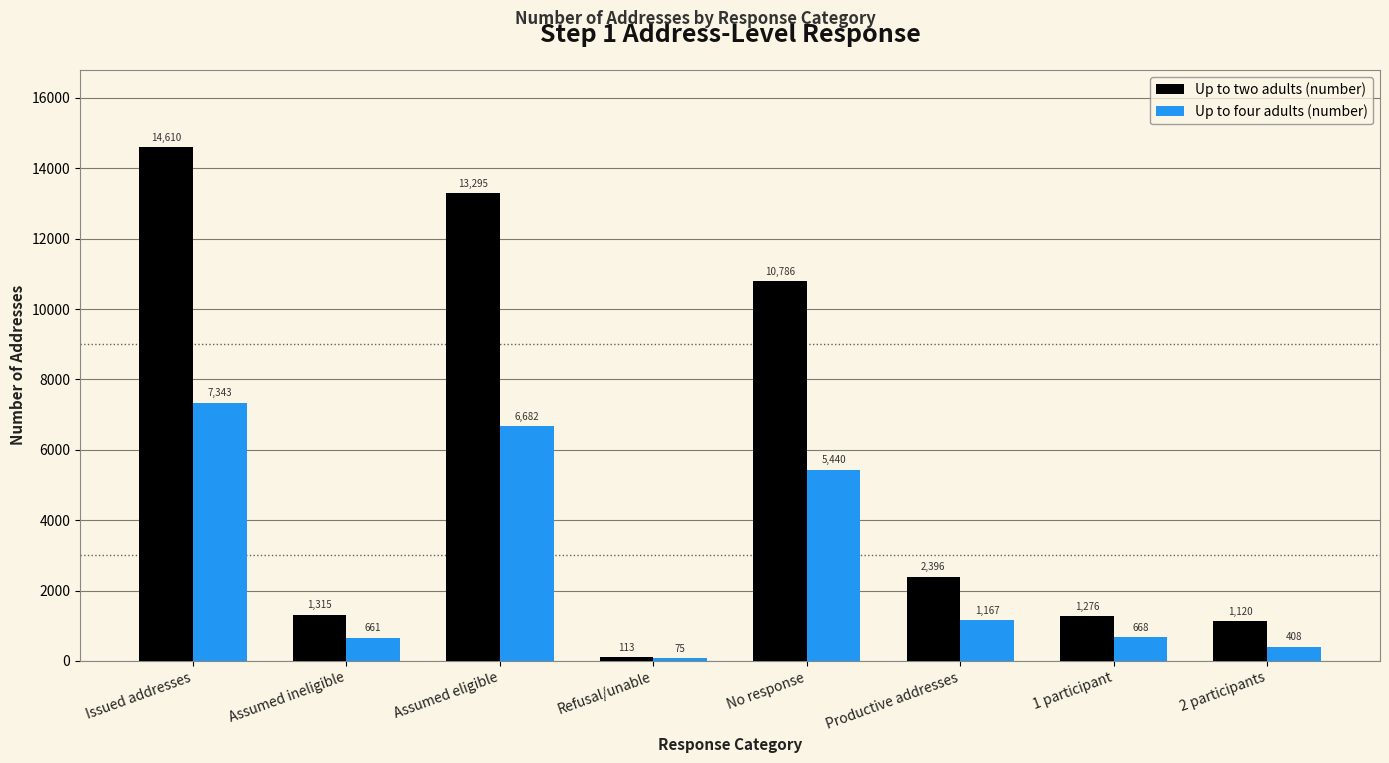

How many bars are there in total?

16